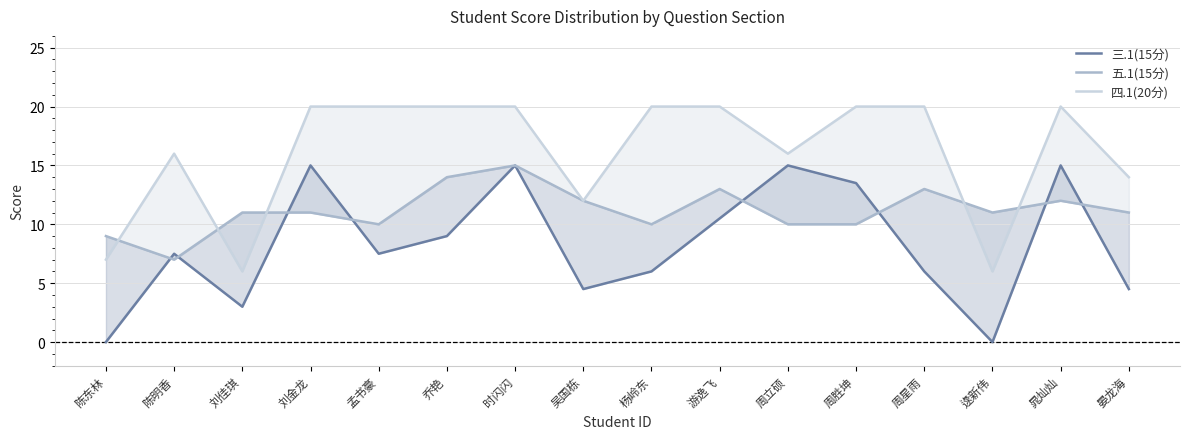

At which label does 五.1(15分) reach its peak?

时闪闪